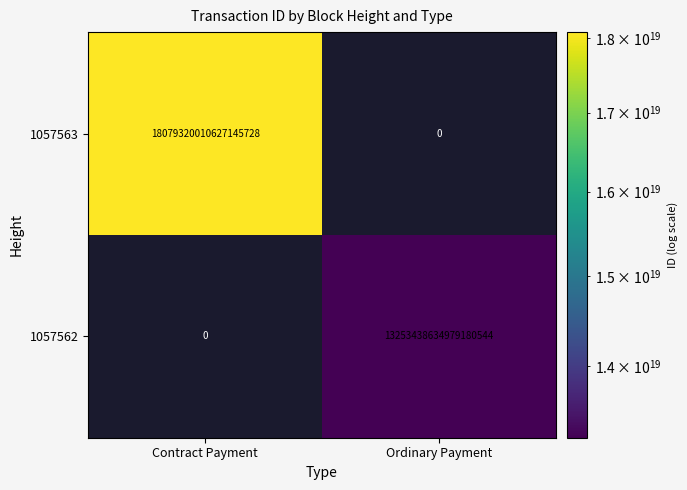

Which series changed the most between Contract Payment and Ordinary Payment?

1057563